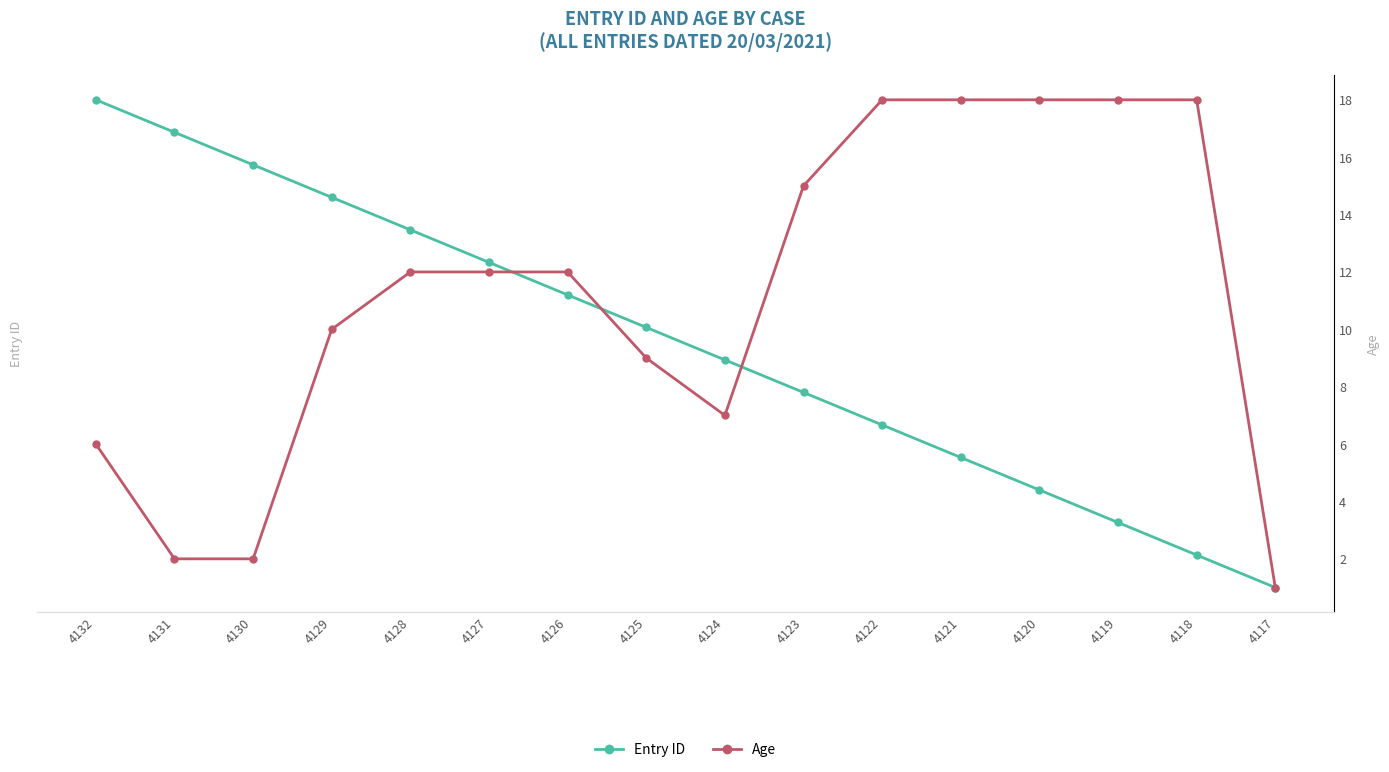

What is the highest value of the Entry ID series?

4132